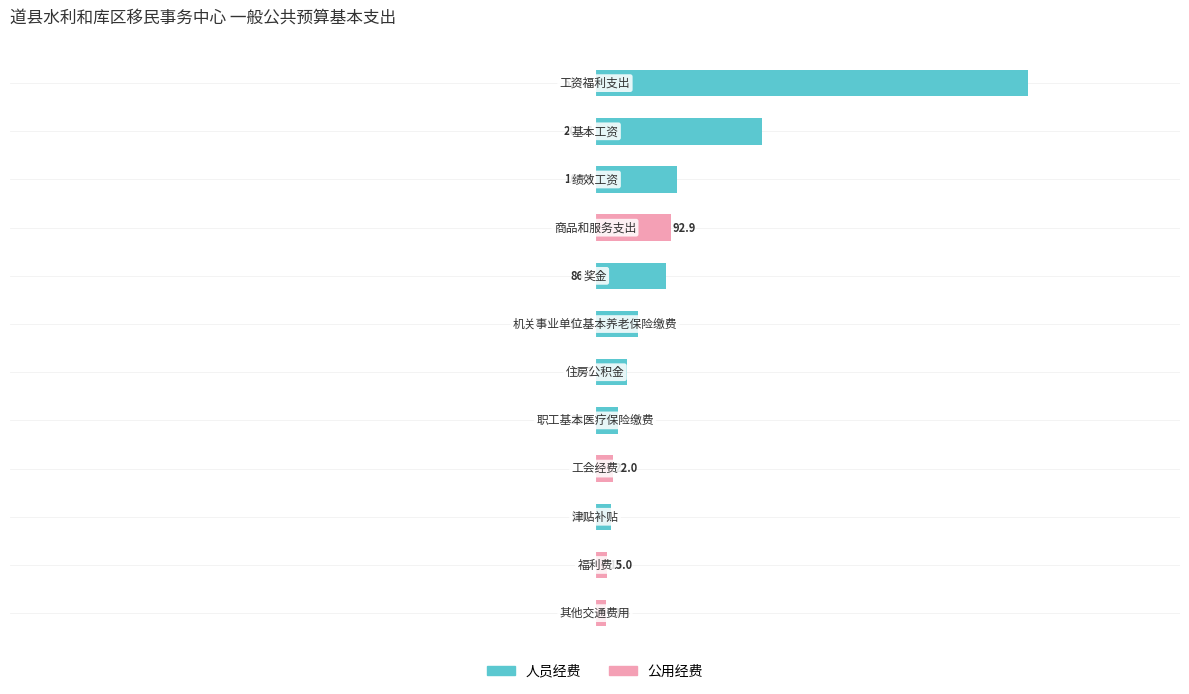

What is the value of the 人员经费 bar at the 3rd from the left?

19.3